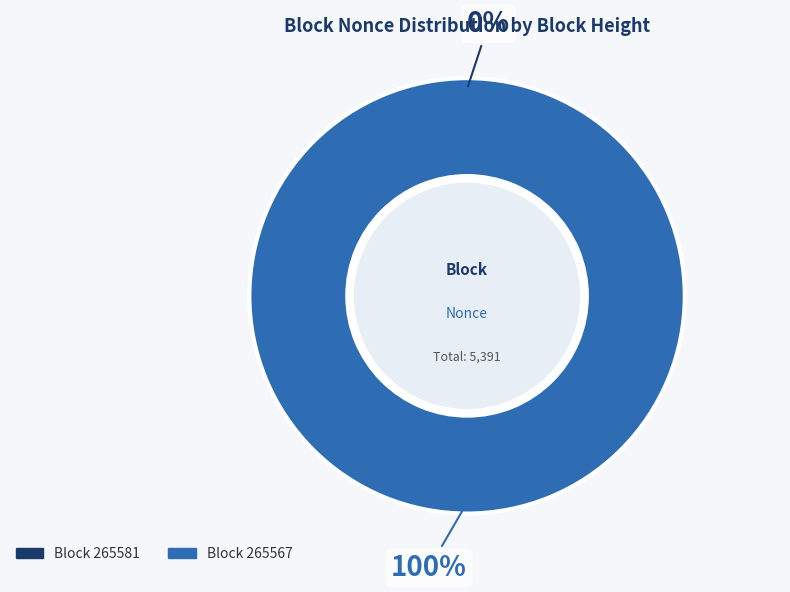

Combined, do 265567 and 265581 account for over 50%?

Yes